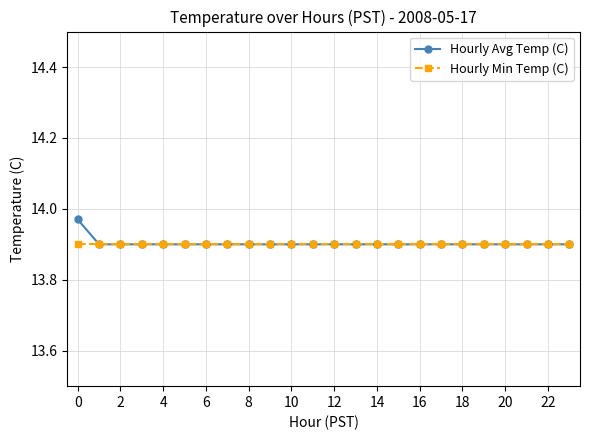

List the series in order of their peak value, lowest first.

Hourly Min Temp (C), Hourly Avg Temp (C)